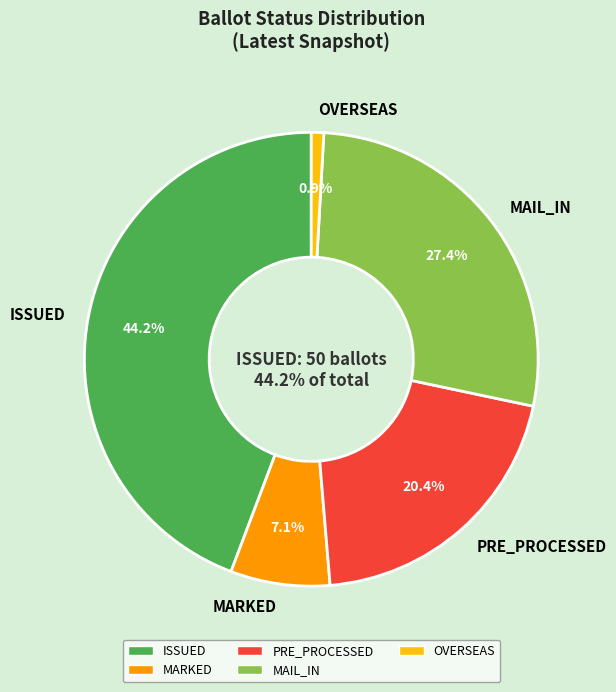

Which slice is the largest?

ISSUED